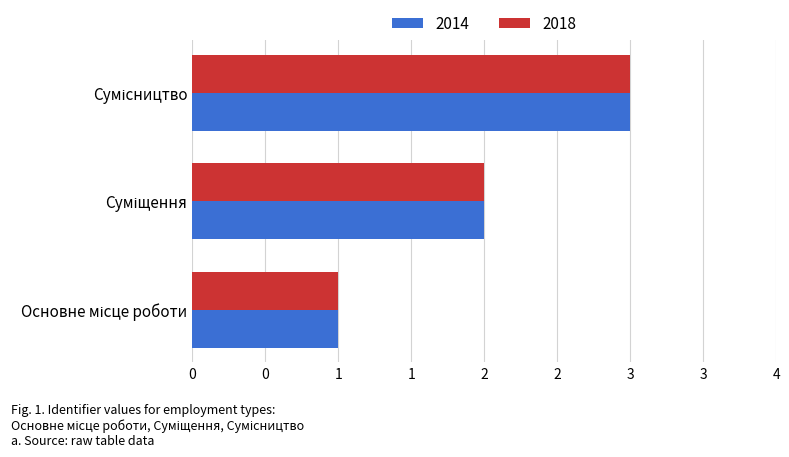

Reading right to left, extract all data points from this chart.

2014: Сумісництво=3	Суміщення=2	Основне місце роботи=1
2018: Сумісництво=3	Суміщення=2	Основне місце роботи=1